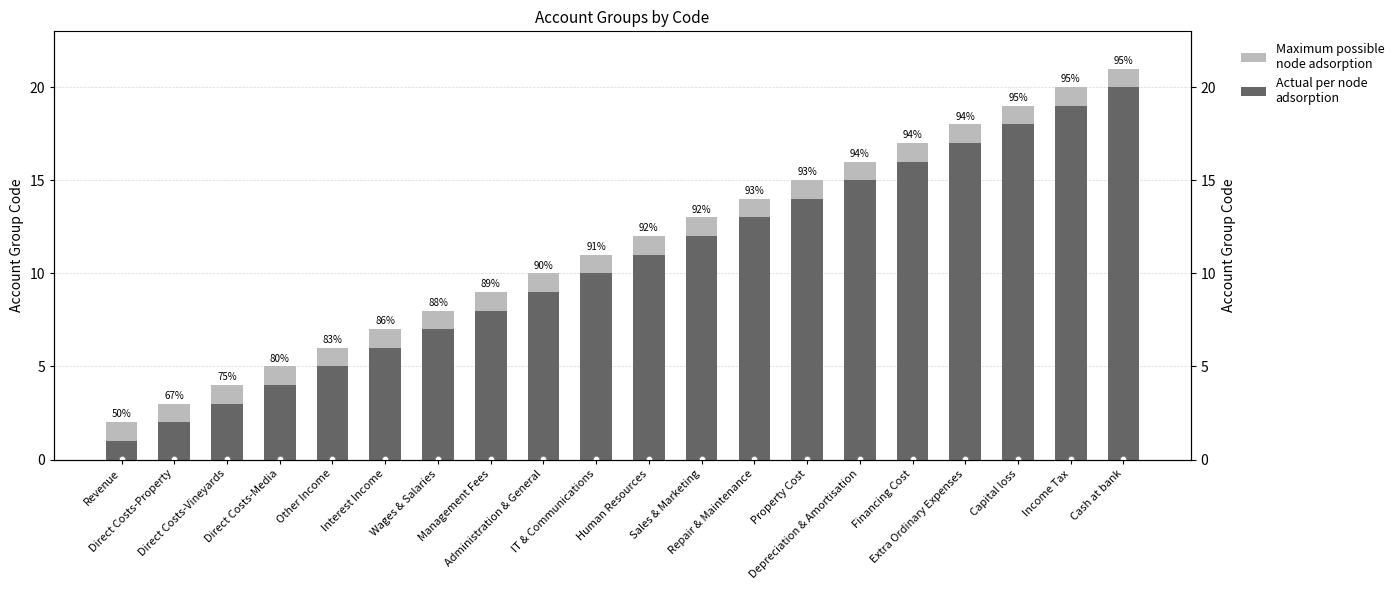

At how many categories does at least one series exceed 20?

1